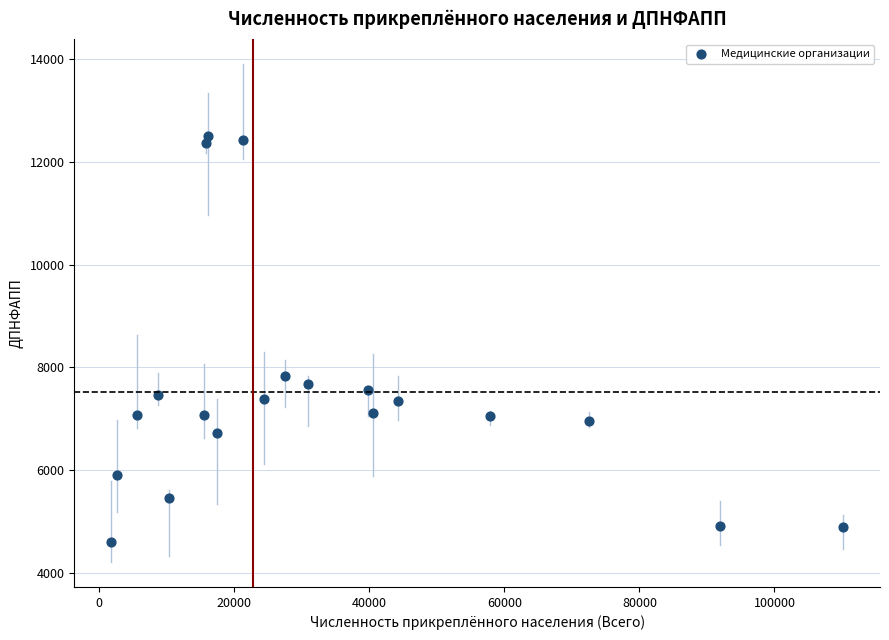

What is the range of X values (max minus min)?

108450.0